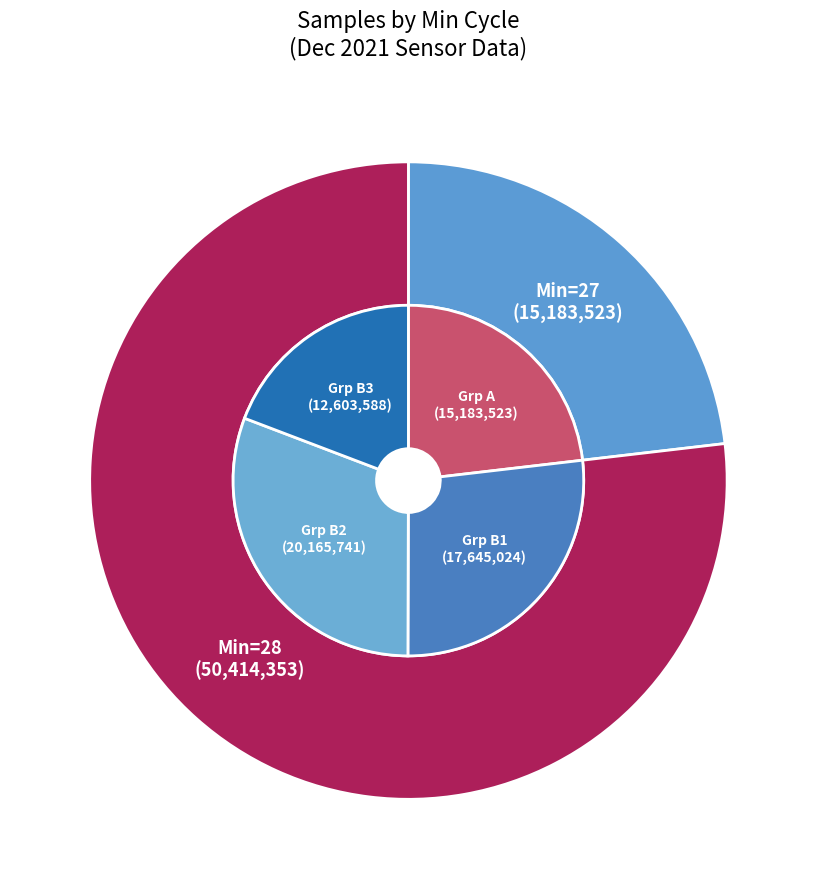

Between 28 and 28, which is larger?

28